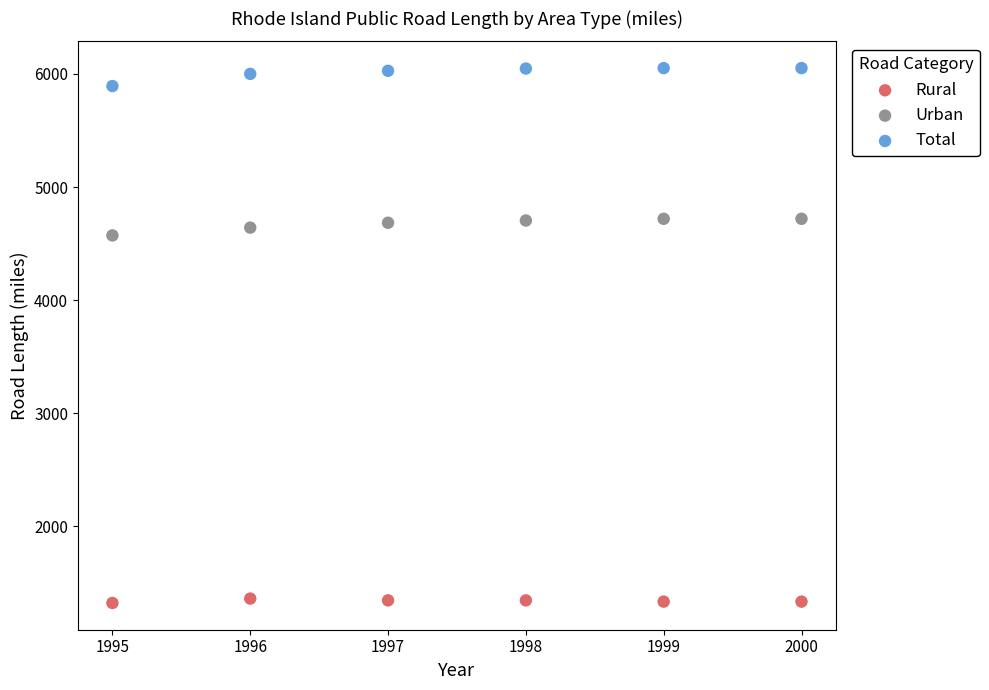

Across all data points, what is the range of X values (max minus min)?

5